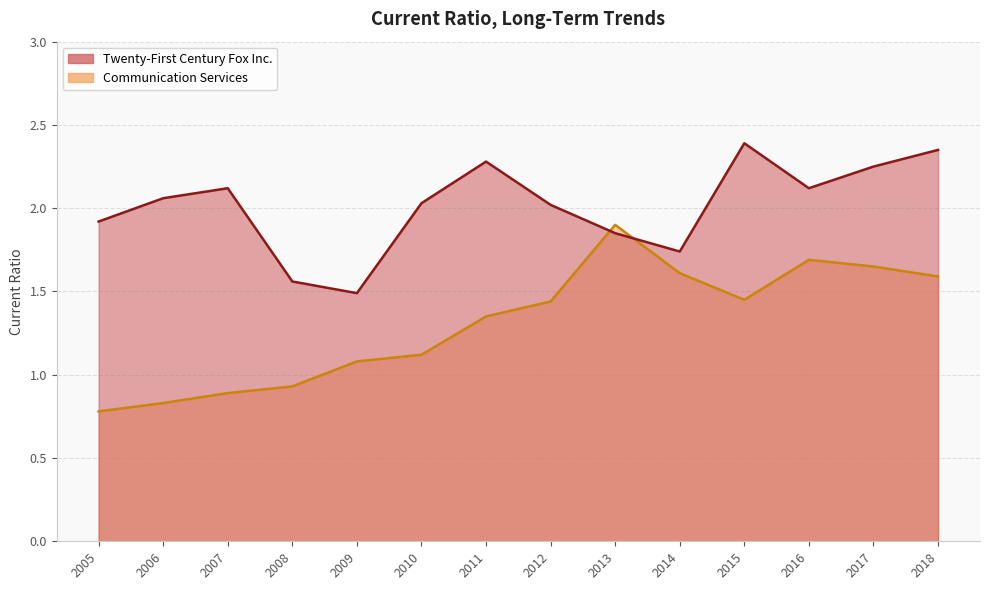

What is the value of the Communication Services point at the 11th from the left?

1.4